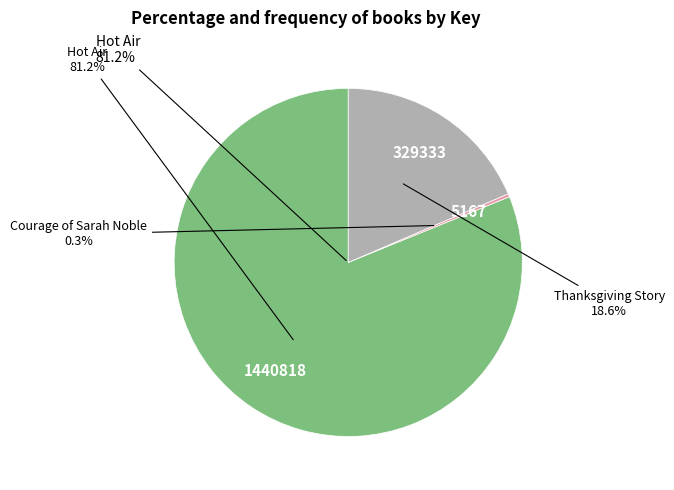

Does Hot Air represent more than half of the total?

Yes